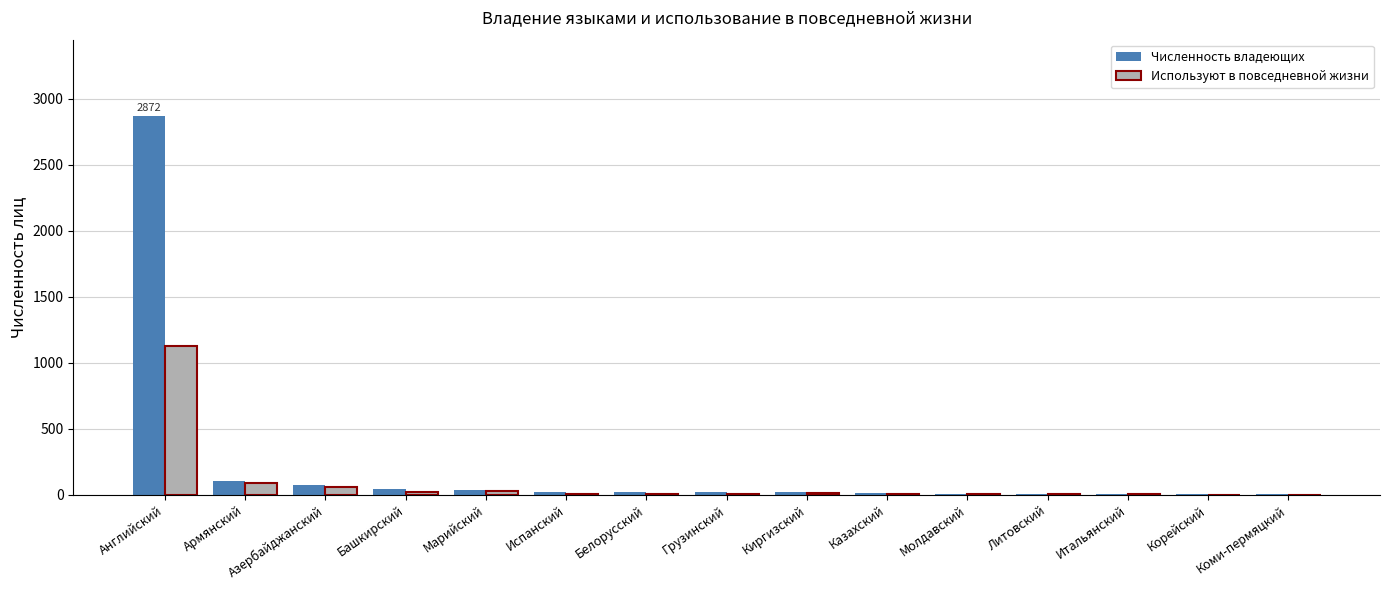

Which series has the widest spread of values?

Численность владеющих